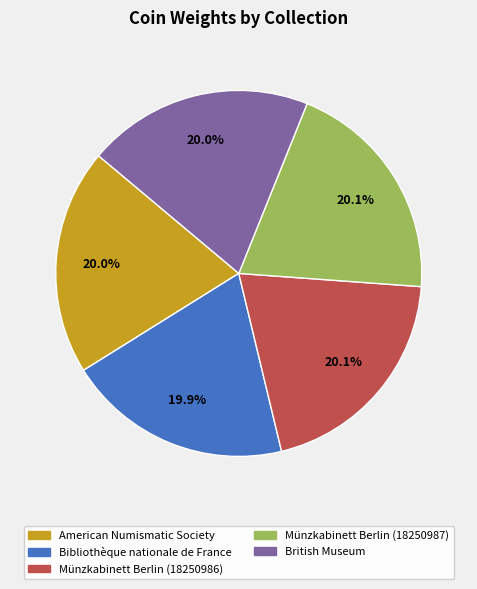

The Bibliothèque nationale de France slice represents 20% of the pie. True or false?

True